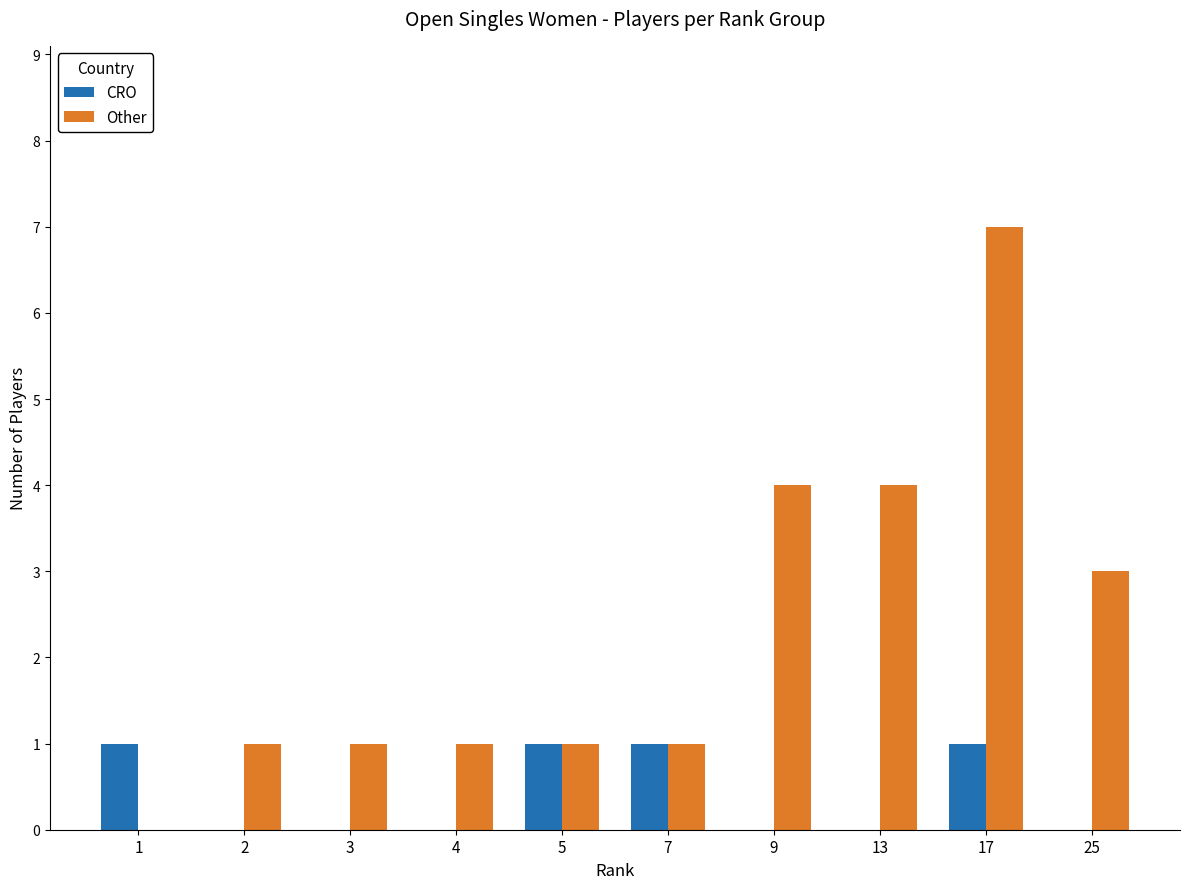

Is the value of CRO at 7 greater than the value of Other at 1?

Yes